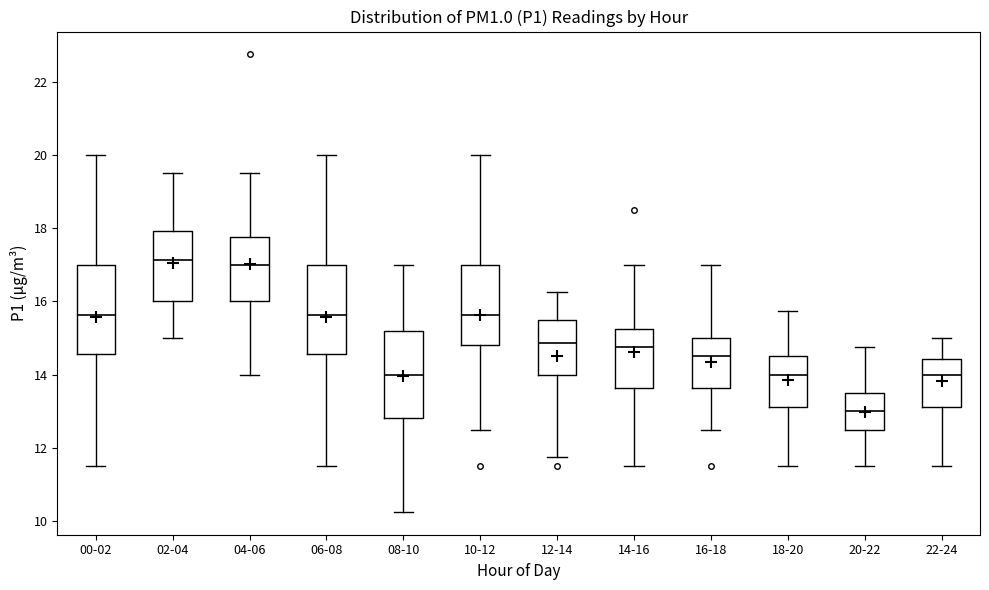

Reading left to right, transcribe this box plot: for each box, give where its median line is, the range the box spans, and where its two whiskers end, as read against the y-axis. The values are not printed on the chart, so give them approximately, as read against the axis.

00-02: median 15.6, box 14.6 to 17.0, whiskers 11.6 to 20.0
02-04: median 17.2, box 16.0 to 18.0, whiskers 15.0 to 19.6
04-06: median 17.0, box 16.0 to 17.8, whiskers 14.0 to 19.6
06-08: median 15.6, box 14.6 to 17.0, whiskers 11.6 to 20.0
08-10: median 14.0, box 12.8 to 15.2, whiskers 10.2 to 17.0
10-12: median 15.6, box 14.8 to 17.0, whiskers 12.6 to 20.0
12-14: median 14.8, box 14.0 to 15.6, whiskers 11.8 to 16.2
14-16: median 14.8, box 13.6 to 15.2, whiskers 11.6 to 17.0
16-18: median 14.6, box 13.6 to 15.0, whiskers 12.6 to 17.0
18-20: median 14.0, box 13.2 to 14.6, whiskers 11.6 to 15.8
20-22: median 13.0, box 12.6 to 13.6, whiskers 11.6 to 14.8
22-24: median 14.0, box 13.2 to 14.4, whiskers 11.6 to 15.0